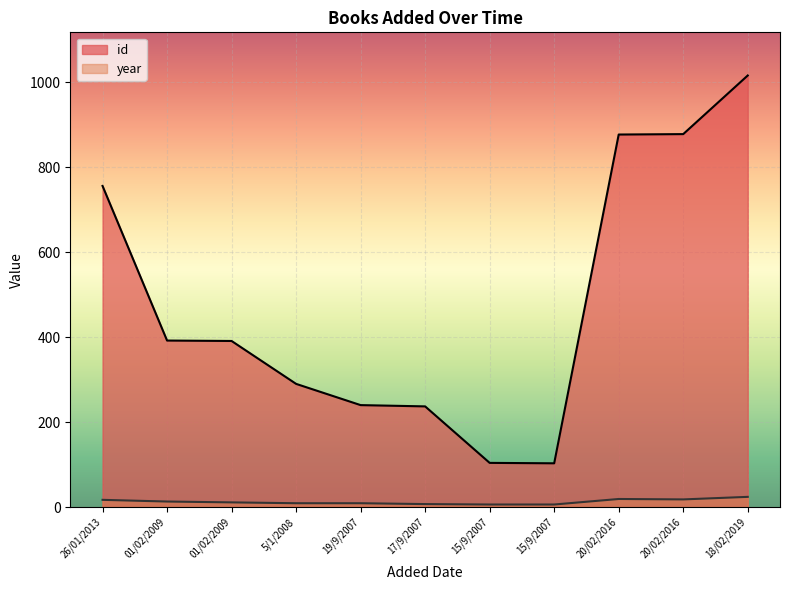

Rank the categories by id value from lowest to highest.

15/9/2007, 15/9/2007, 17/9/2007, 19/9/2007, 5/1/2008, 01/02/2009, 01/02/2009, 26/01/2013, 20/02/2016, 20/02/2016, 18/02/2019